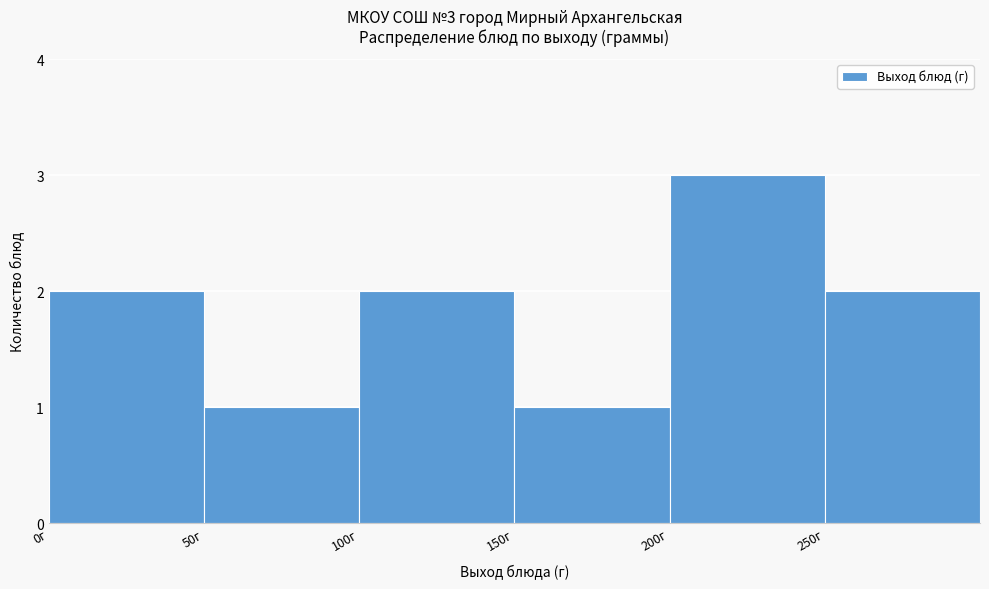

Which range on the x-axis has the tallest bar?

200 to 250